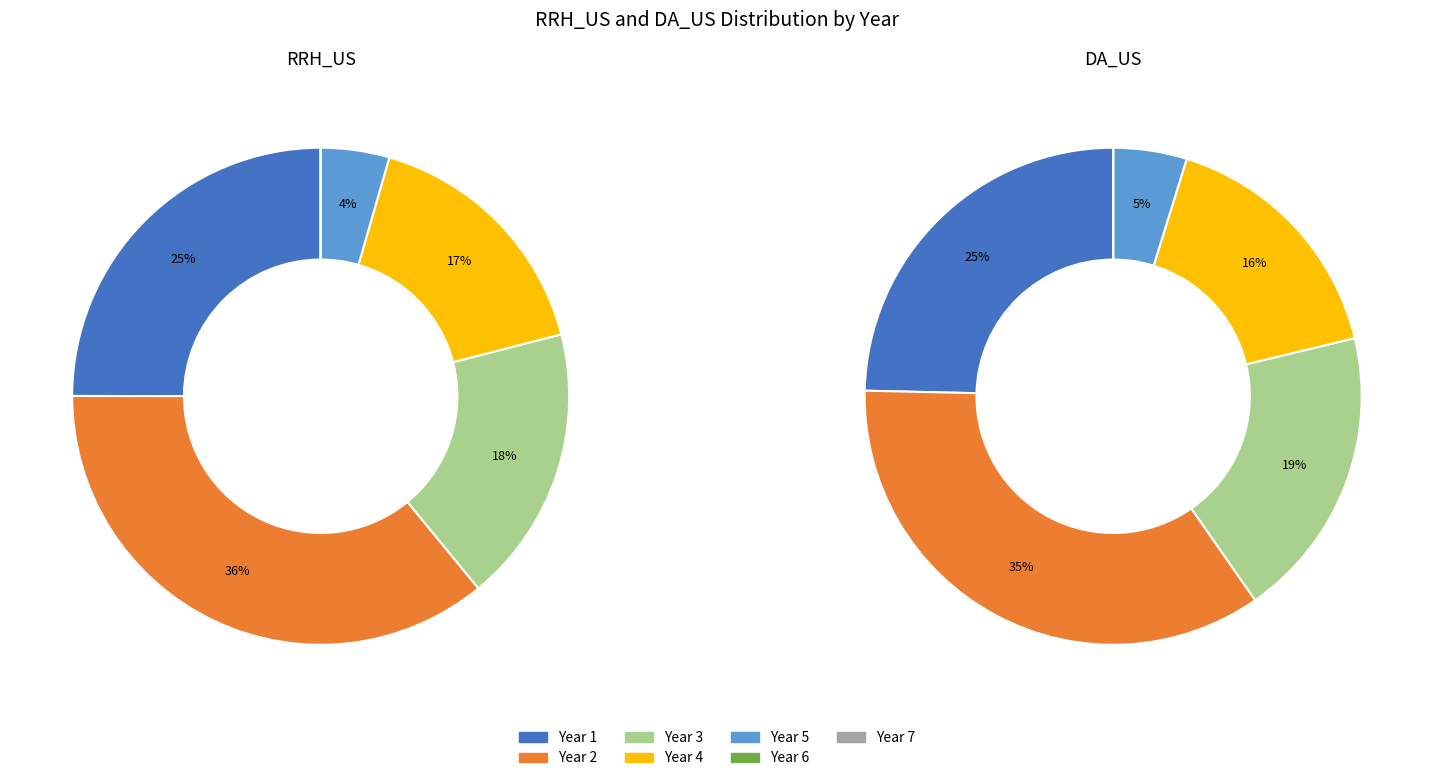

Which category has the biggest portion of the pie?

Year 2